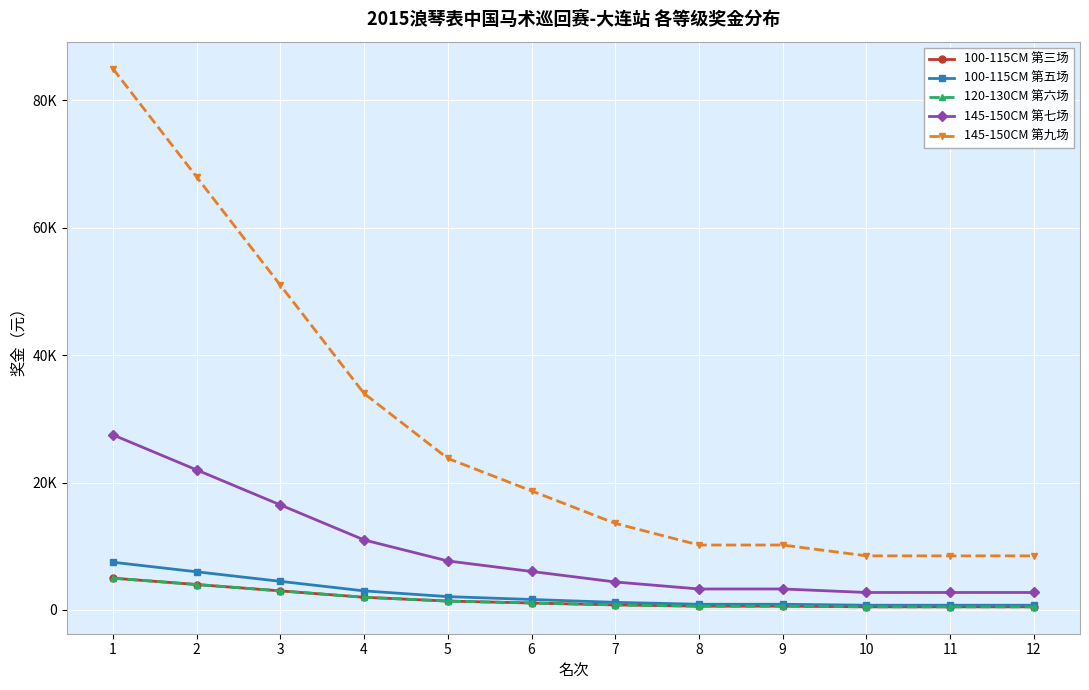

Rank the series by their maximum value, from highest to lowest.

145-150CM 第九场, 145-150CM 第七场, 100-115CM 第五场, 100-115CM 第三场, 120-130CM 第六场